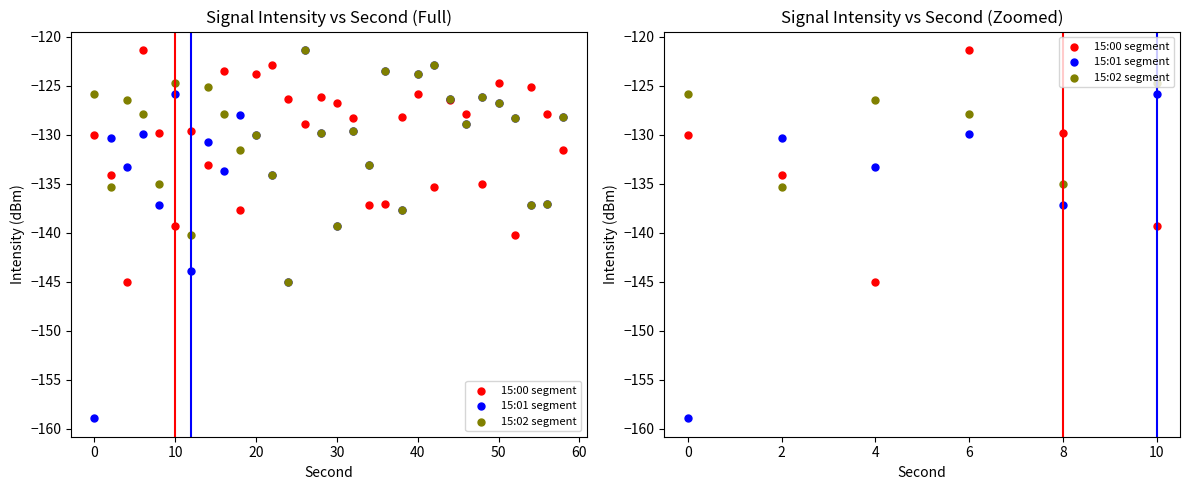

Which series has the largest total across all categories?

15:02 segment